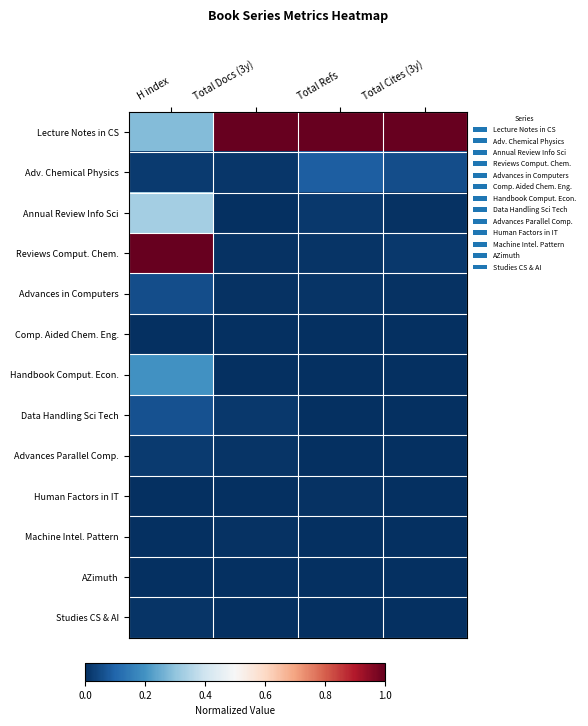

Which category has the highest value across all series?

Total Docs (3y)